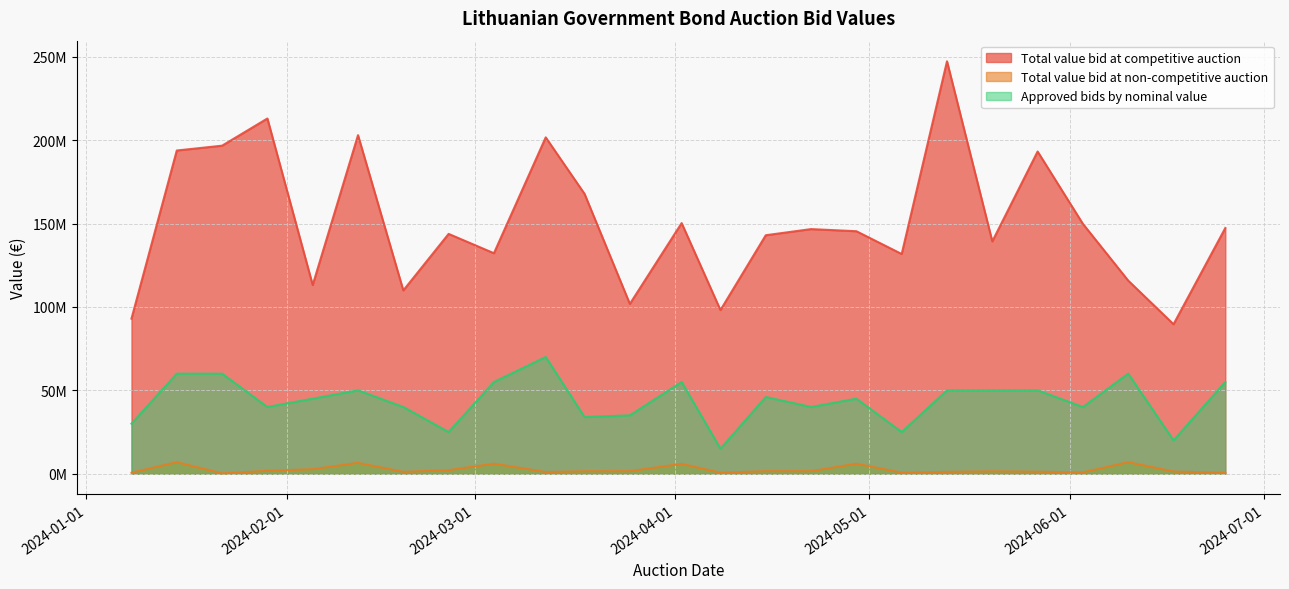

Read the Total value bid at competitive auction value at 2024-02-19, to the nearest 10.

109900000